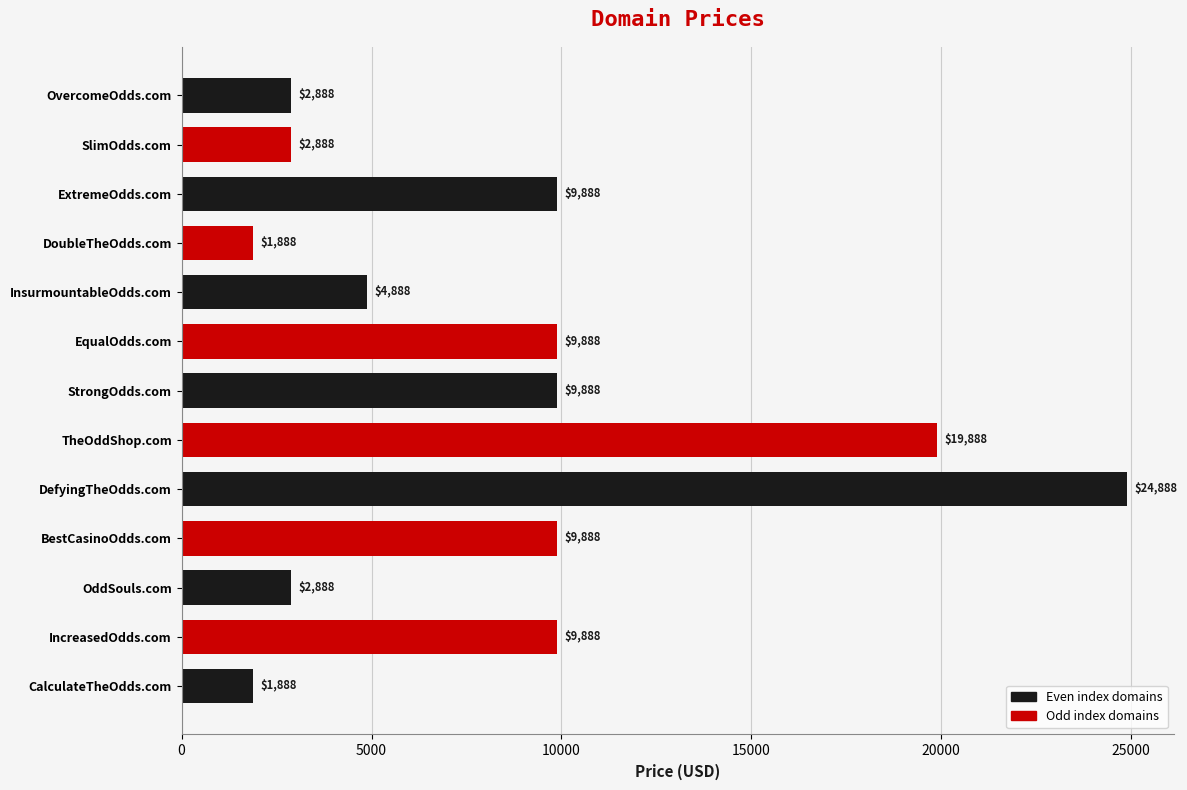

What is the smallest value displayed?

1888